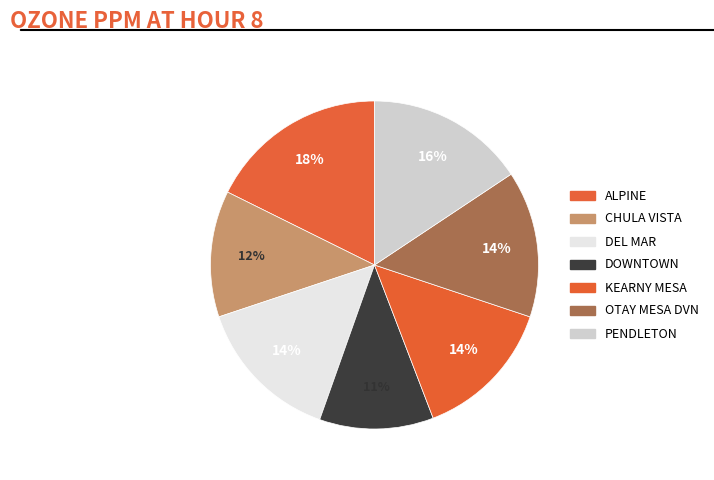

To the nearest percent, what portion does PENDLETON represent?

16%